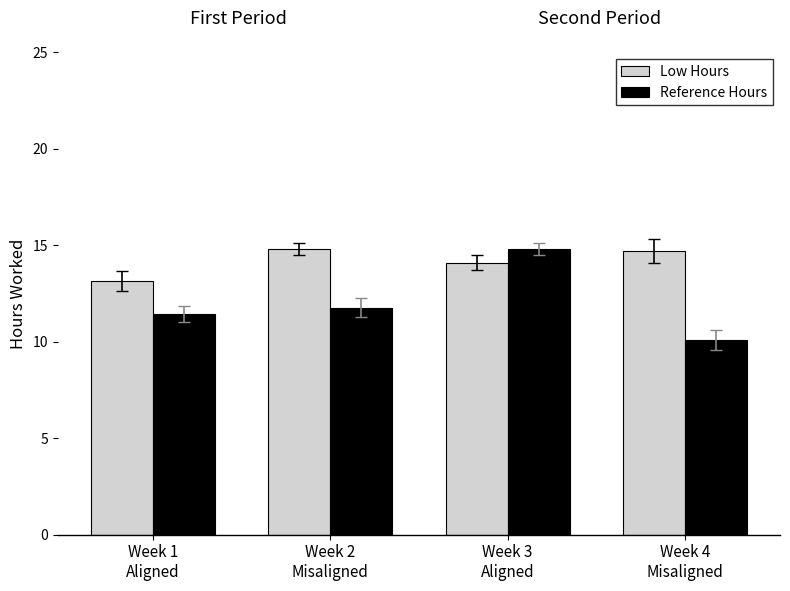

Which category has the lowest value in the Reference Hours series?

Week 4
Misaligned